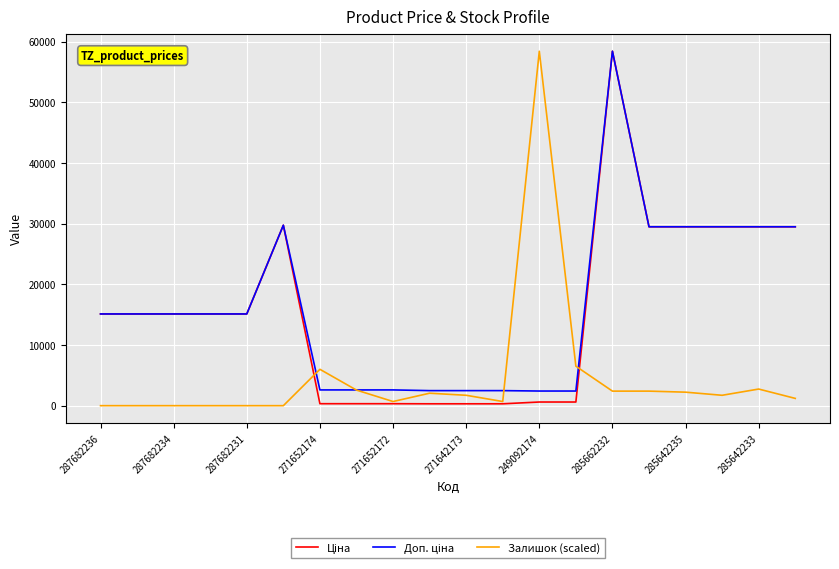

Does the chart display data point markers on the line(s)?

No